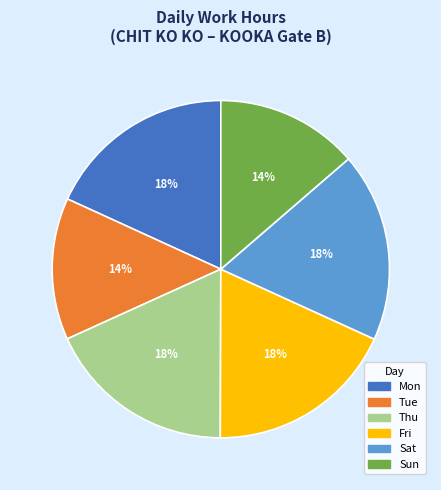

Count the number of slices in the pie.

6